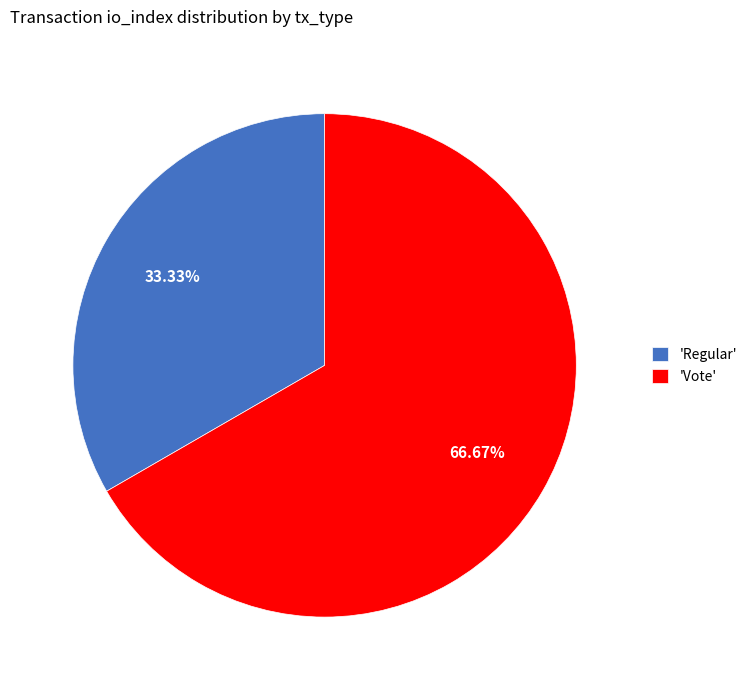

Between 'Vote' and 'Regular', which is larger?

'Vote'